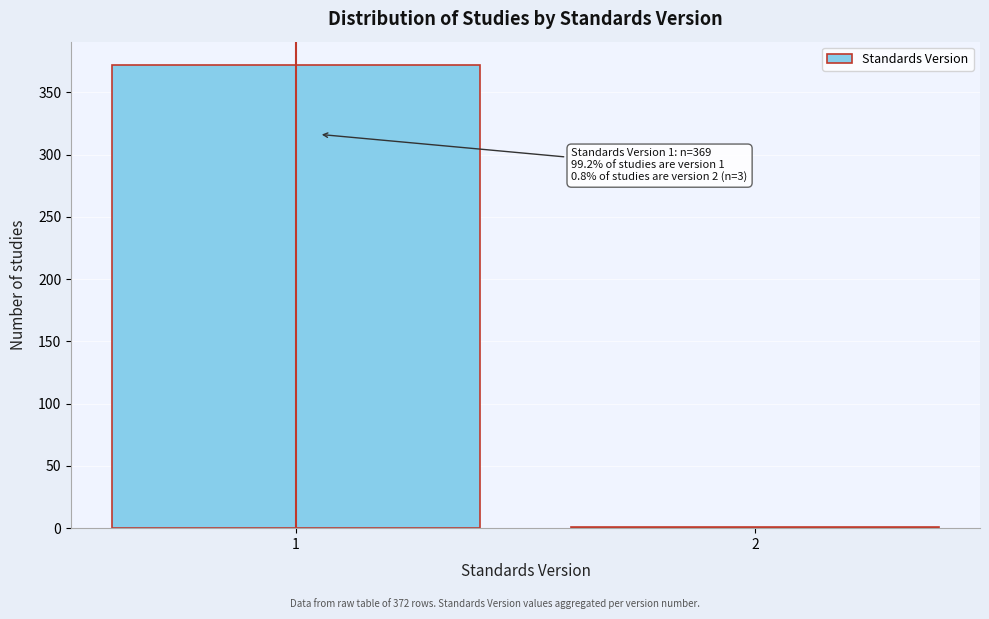

Reading left to right, what are all the values shown in this chart?

1=372	2=1